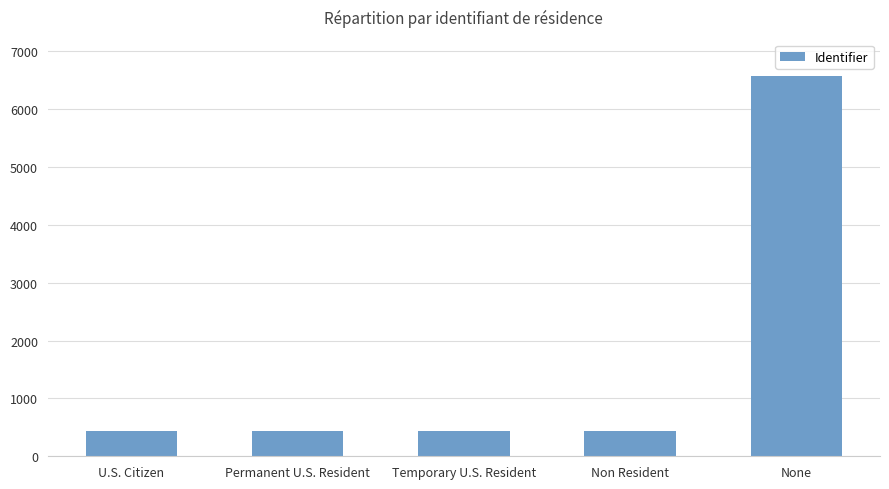

What is the average value?

1661